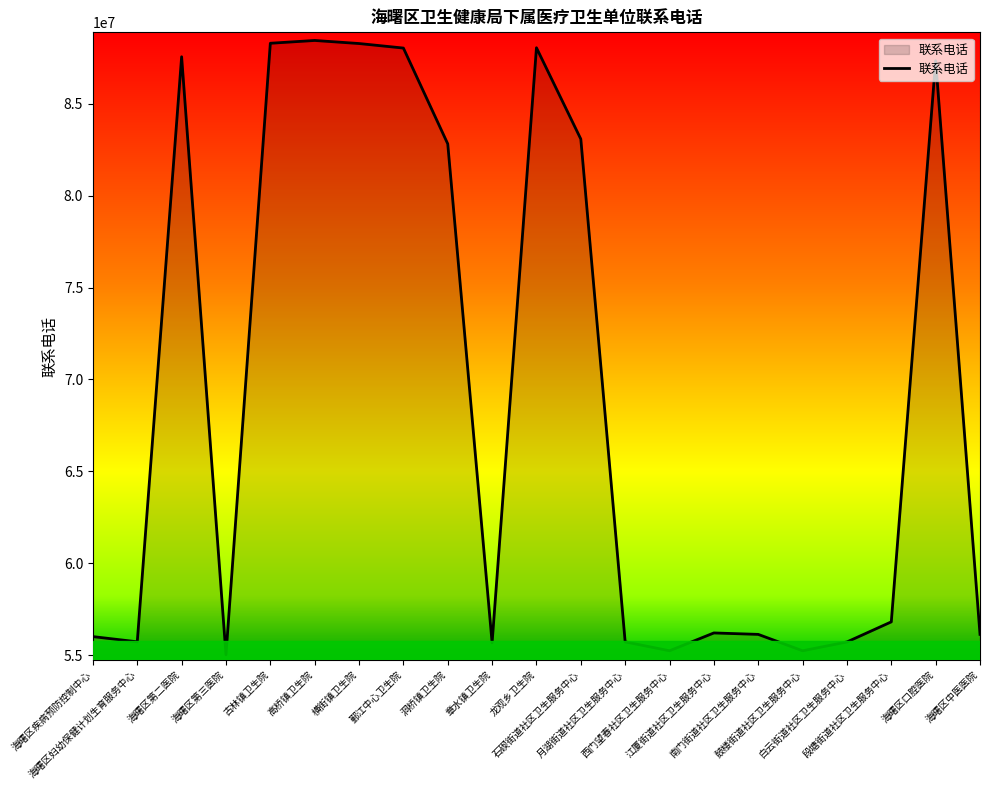

What is the difference between the maximum and minimum values?

33433034